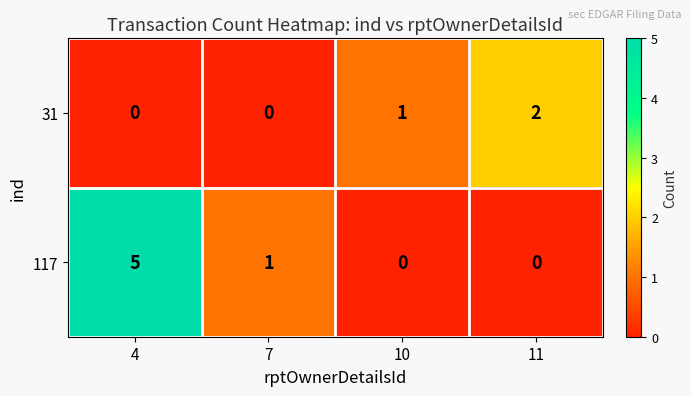

Reading left to right, what are all the values shown in this chart?

31: 4=0	7=0	10=1	11=2
117: 4=5	7=1	10=0	11=0